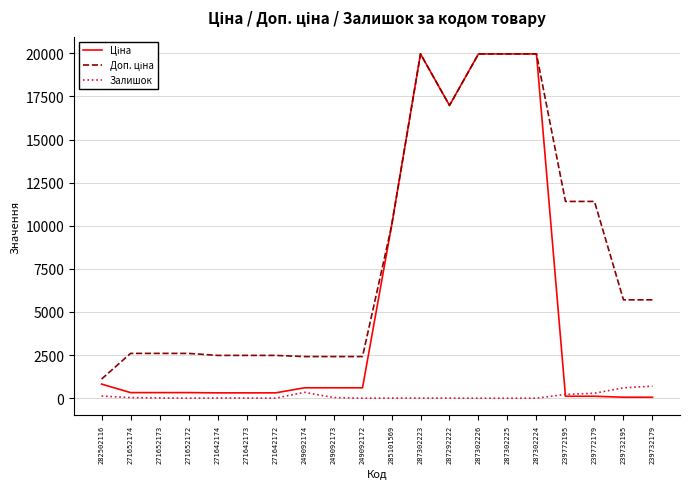

What is the sum of the Залишок values at 285101569 and 287292222?

12.0